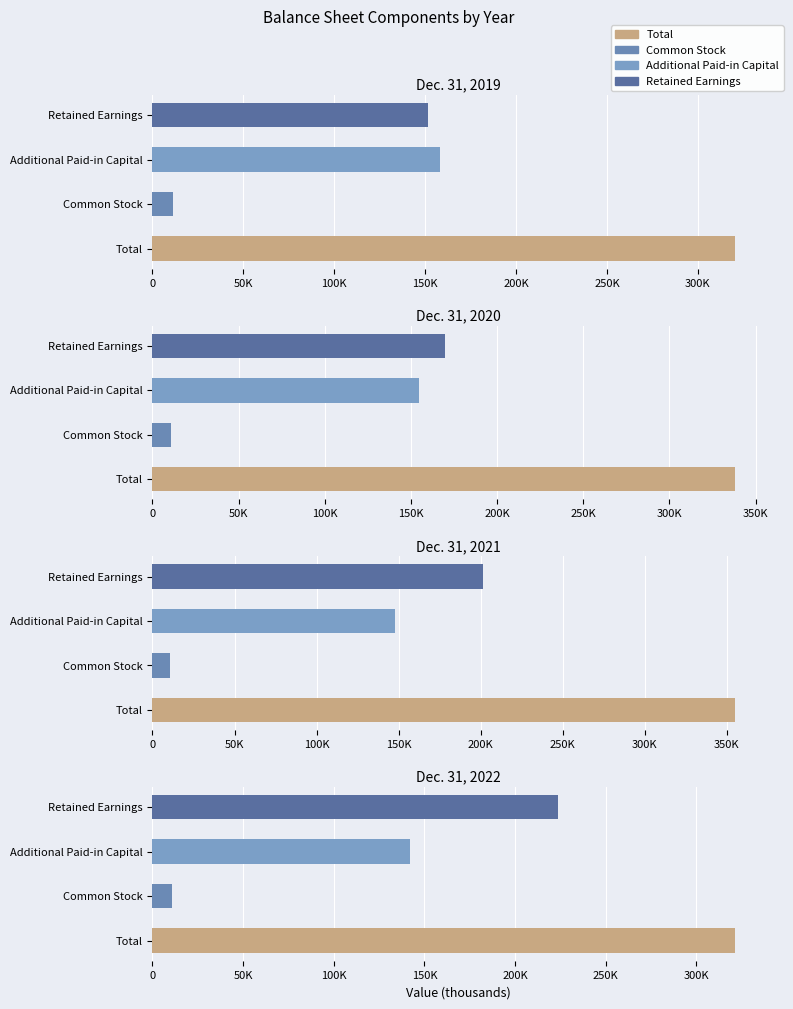

What is the sum of the Total values at Dec. 31, 2020 and Dec. 31, 2022?

659068